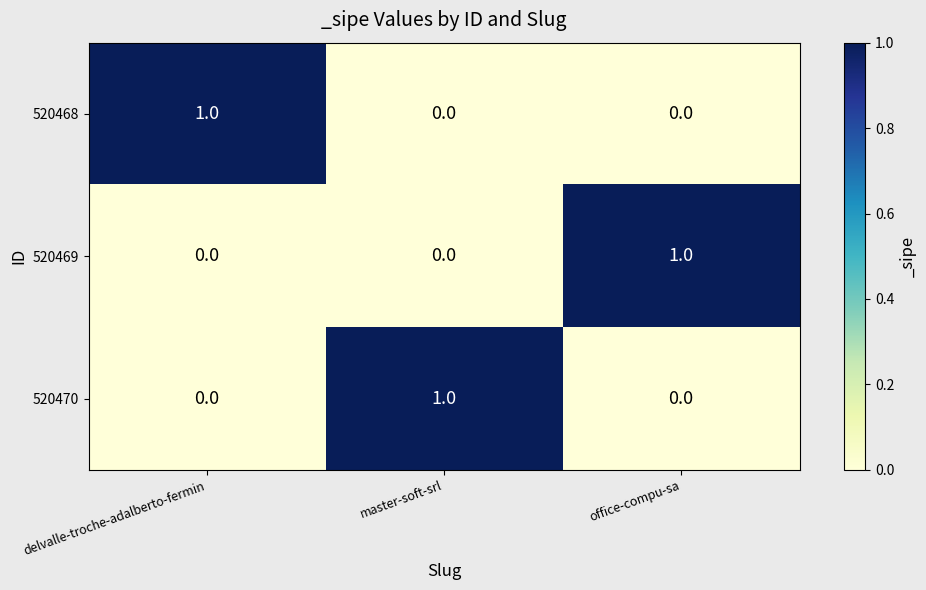

Count the 520469 values in the range 0 to 1.

3